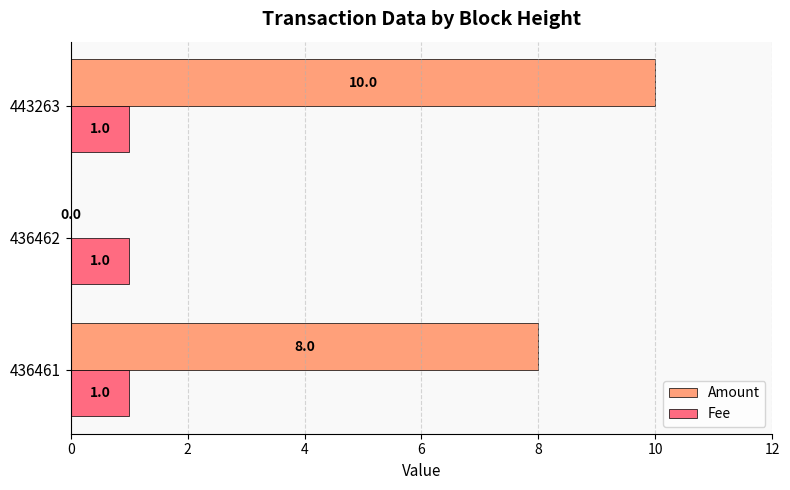

Which series has the largest range (max minus min)?

Amount